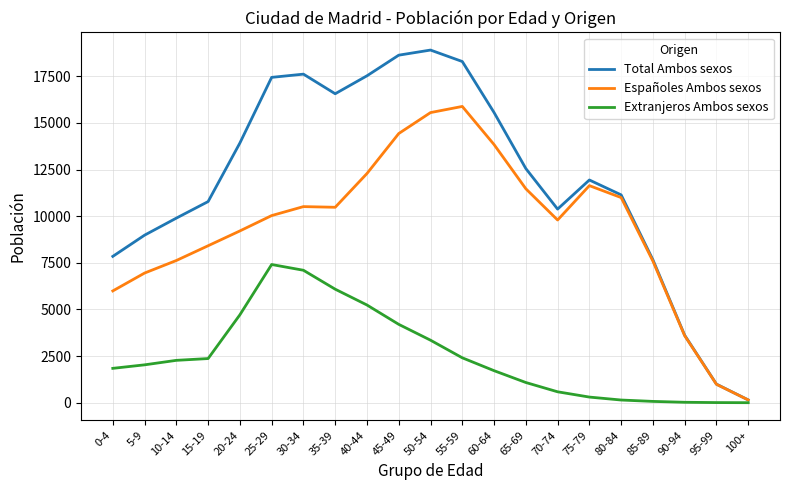

How many lines are shown in the chart?

3